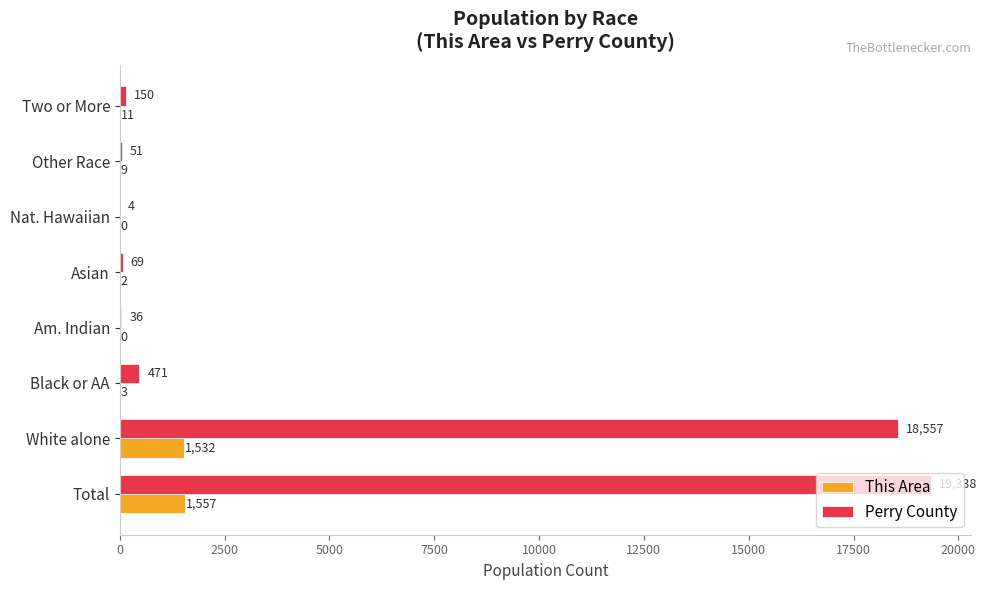

Which series changed the most between Black or AA and Other Race?

Perry County